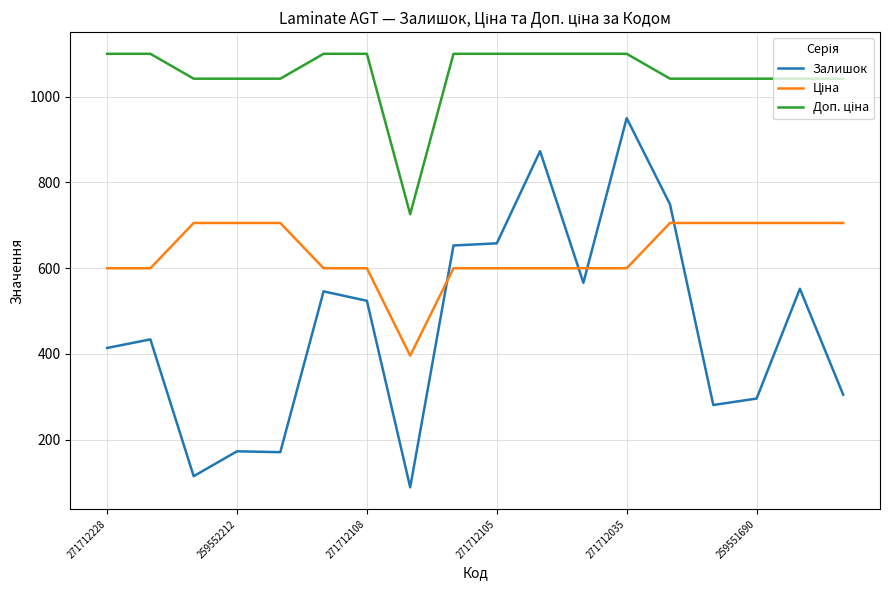

What is the lowest value of the Залишок series?

89.0